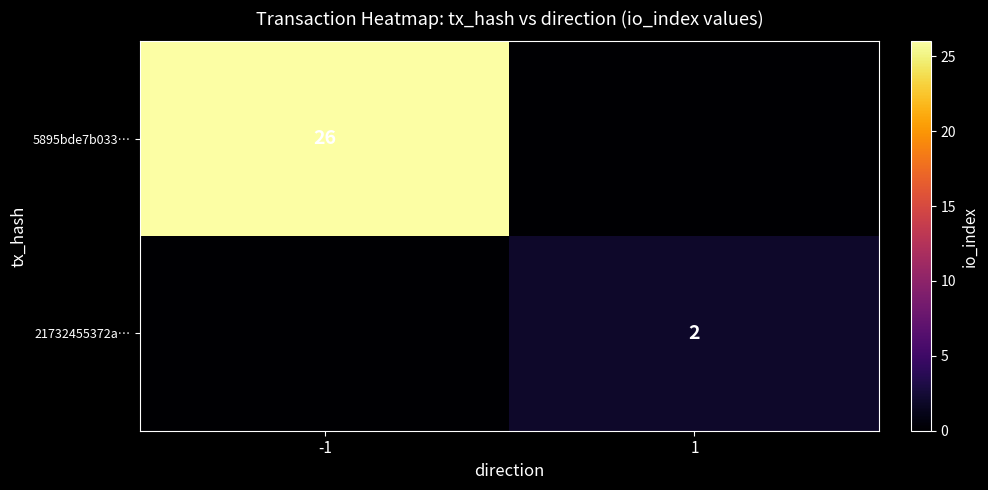

How many categories are shown in the chart?

2